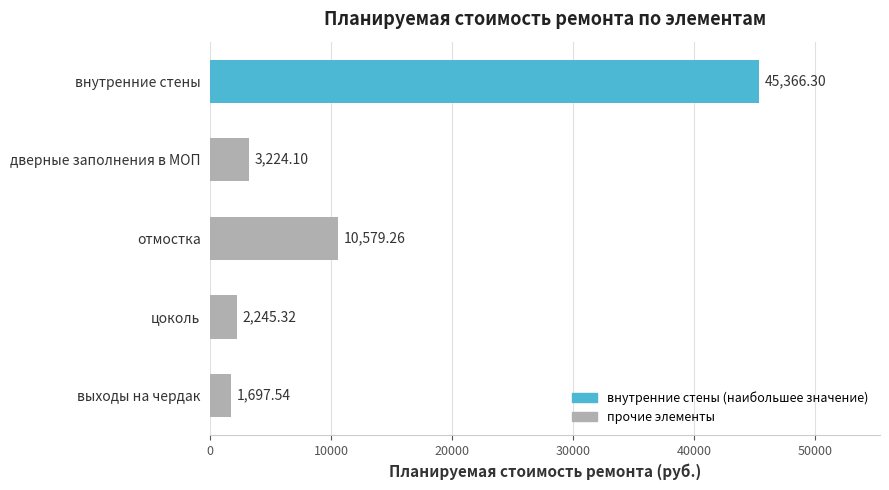

Where is the data nearest to the value 23531?

отмостка